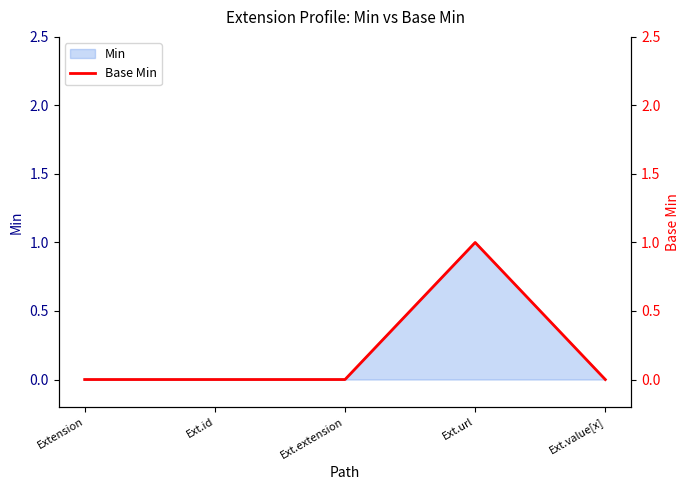

How many lines are shown in the chart?

1